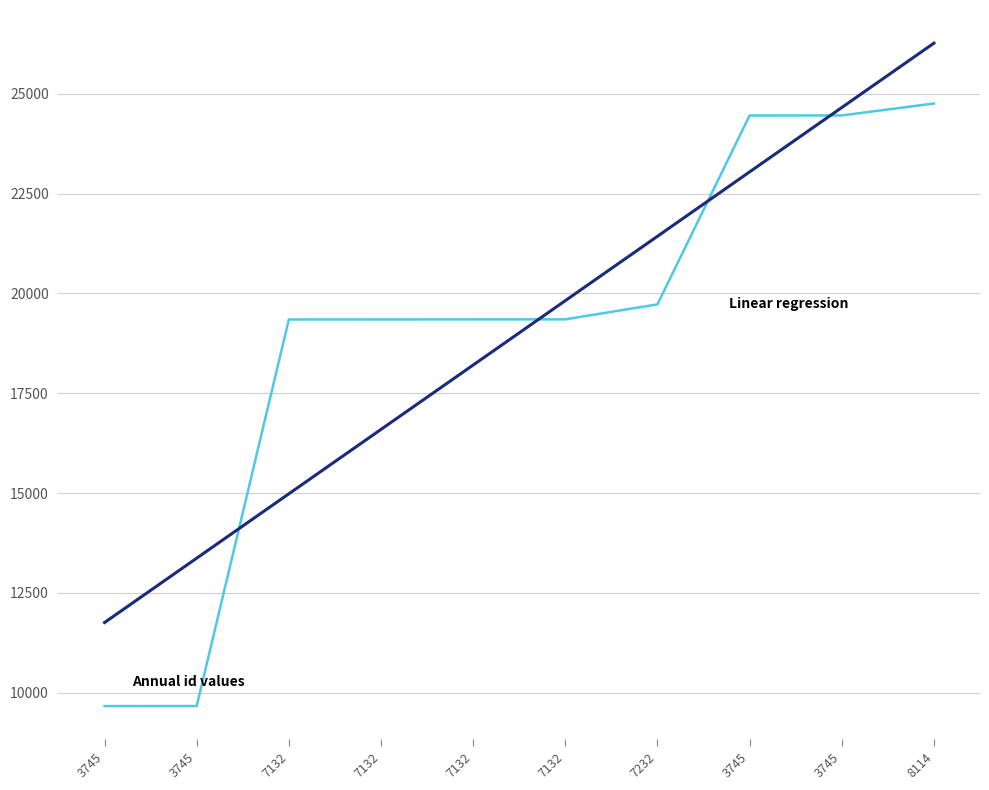

How many series are shown in this chart?

2